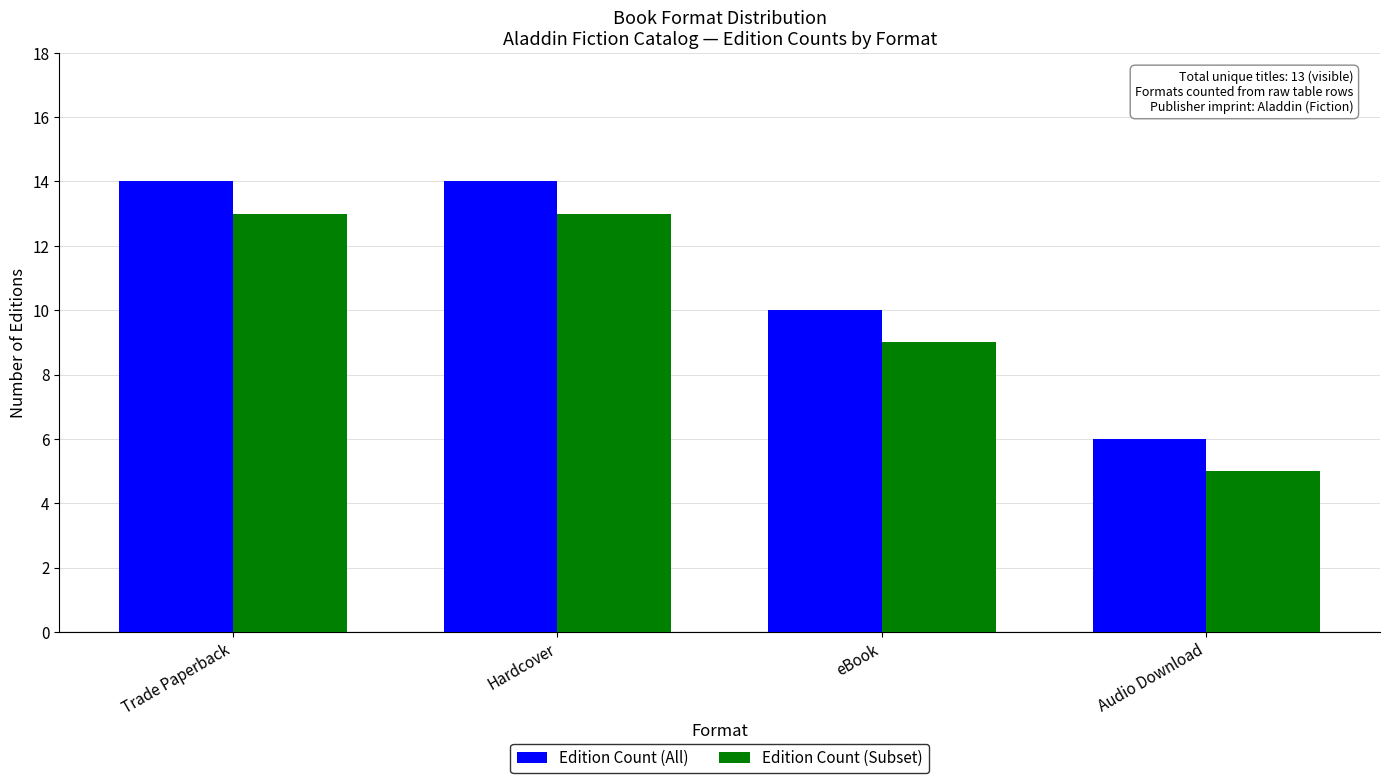

What is the smallest value displayed?

5